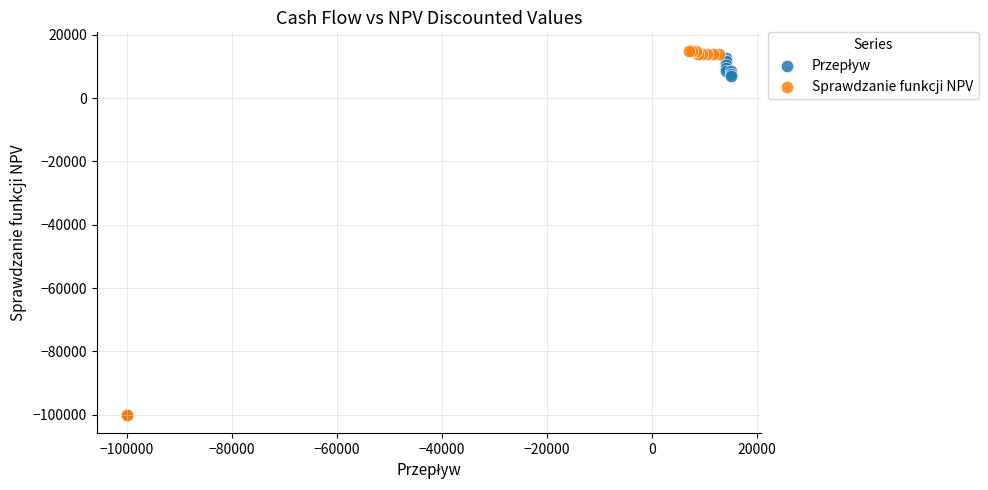

Which series has the widest spread of Y values?

Sprawdzanie funkcji NPV